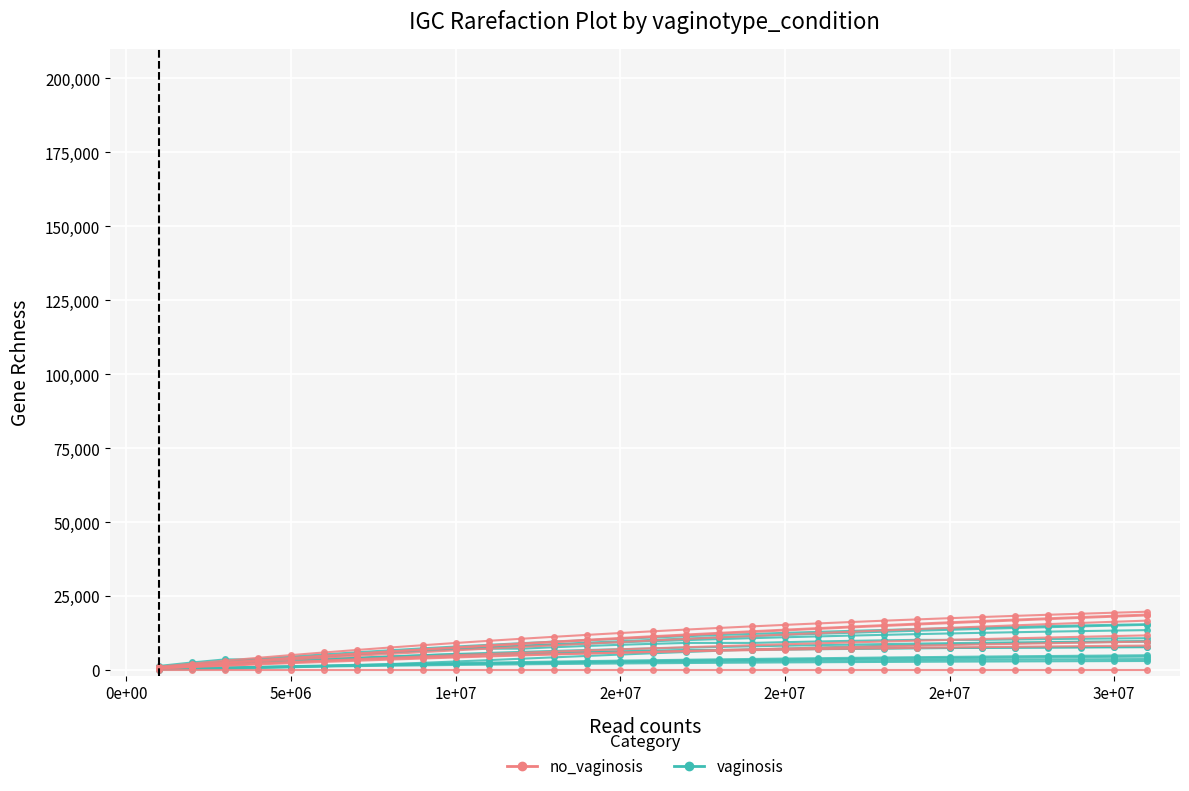

Is it true that no_vaginosis equals 2894.7 at 3e+07?

False